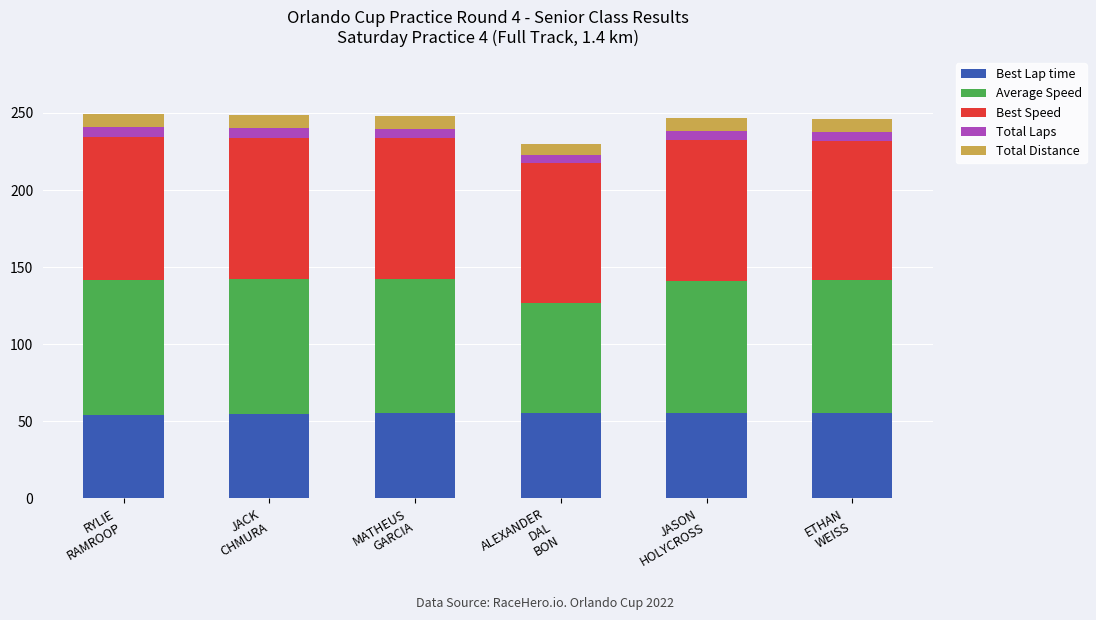

What is the minimum value for Best Lap time?

54.2